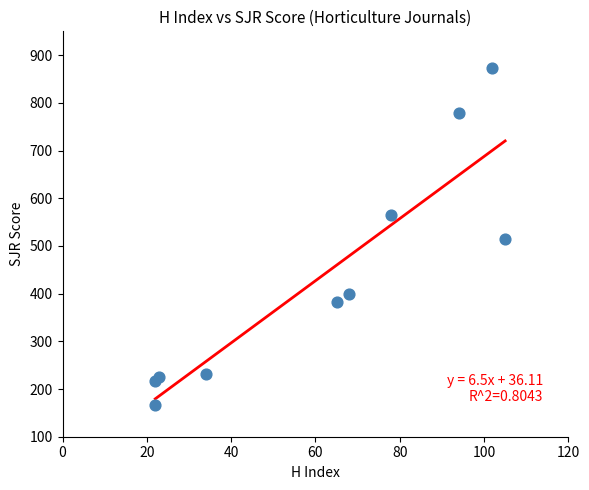

What is the range of Y values (max minus min)?

707